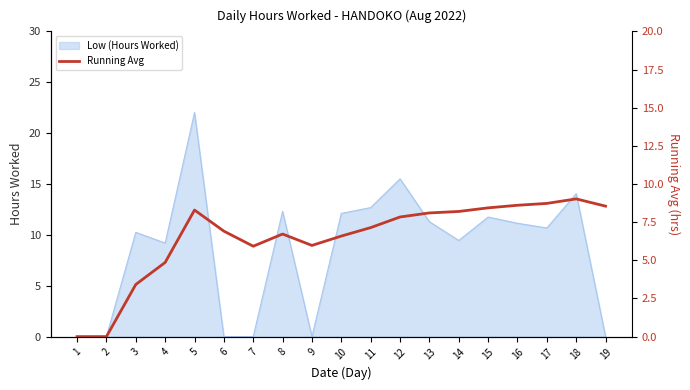

At which label is the value closest to 4?

3